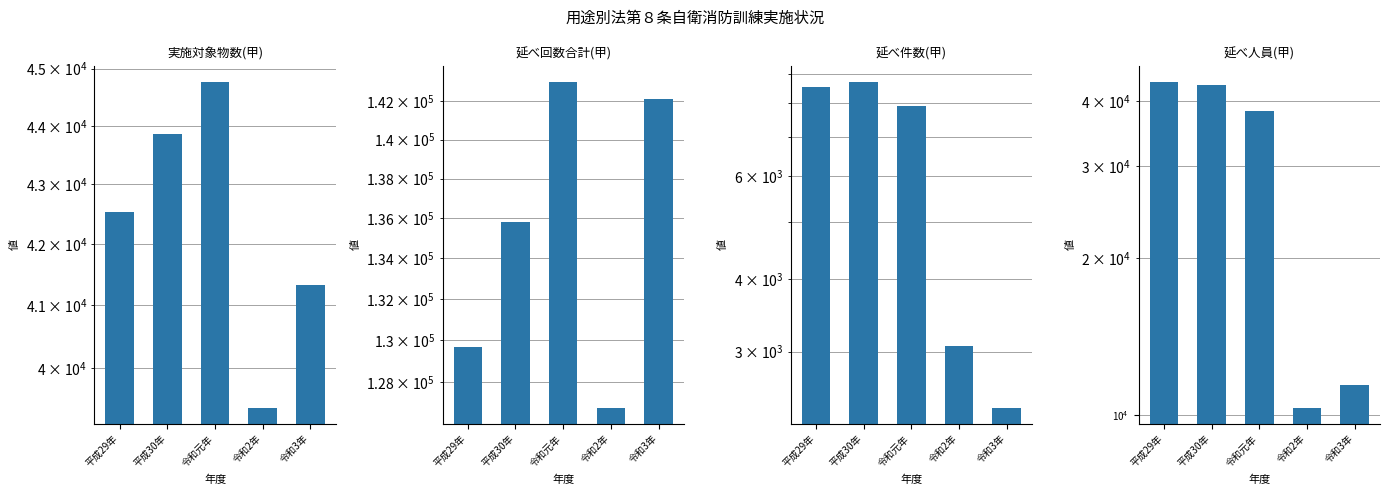

Rank the series at 平成30年 from lowest to highest value.

延べ件数(甲), 延べ人員(甲), 実施対象物数(甲), 延べ回数合計(甲)